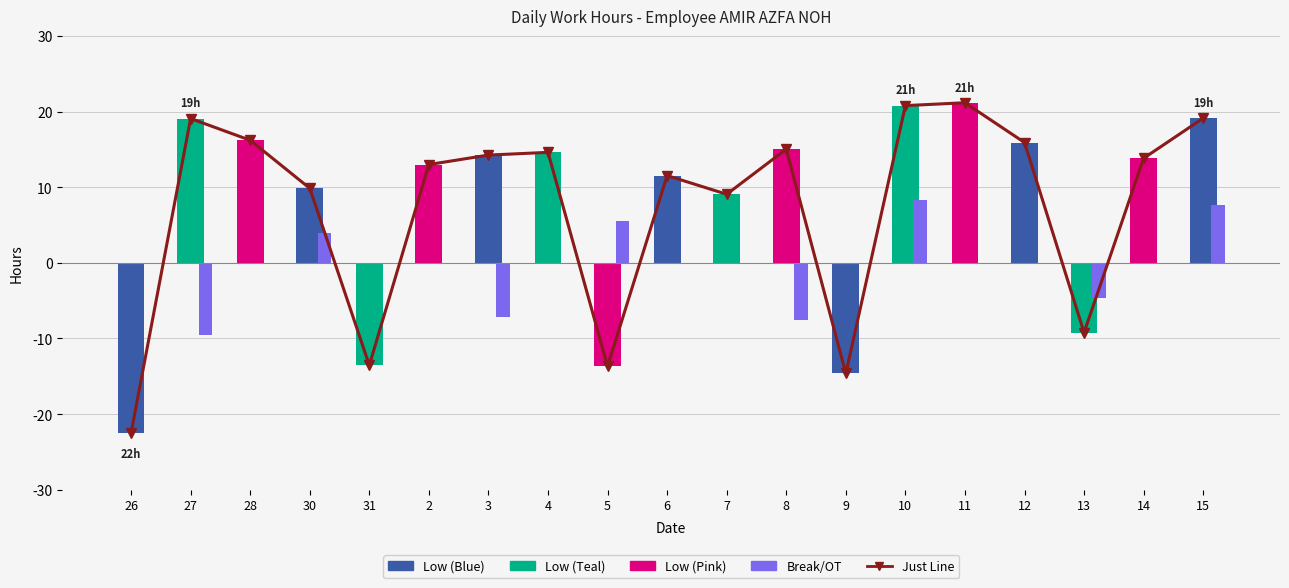

What is the approximate value of Just Line at 9?

-14.6